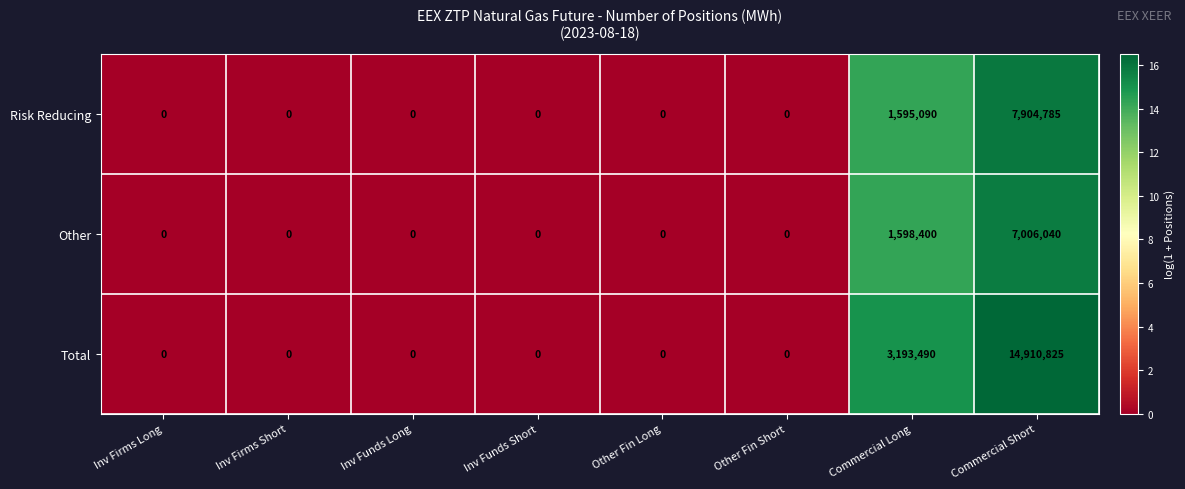

The Total series shows 0 at Inv Funds Short. True or false?

True